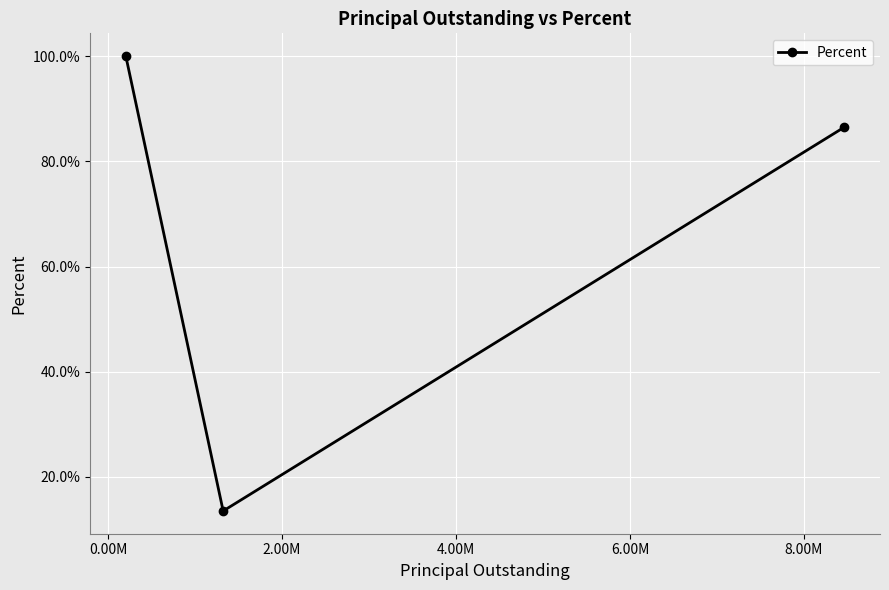

How many data points does each series have?

3